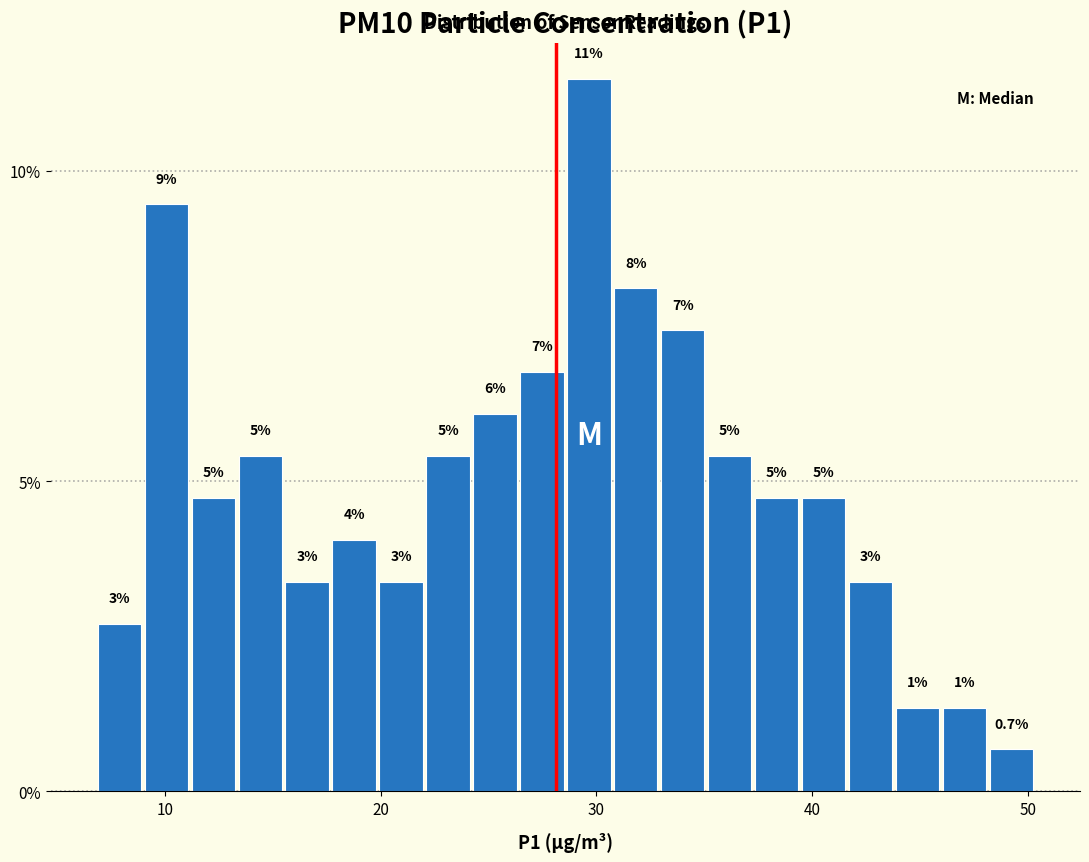

Around what value on the x-axis is the tallest bar? Give the approximate position of its centre, as read against the axis.

30